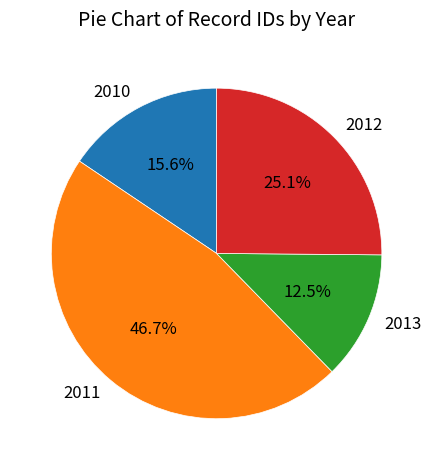

Rank the categories by value from lowest to highest.

2013, 2010, 2012, 2011